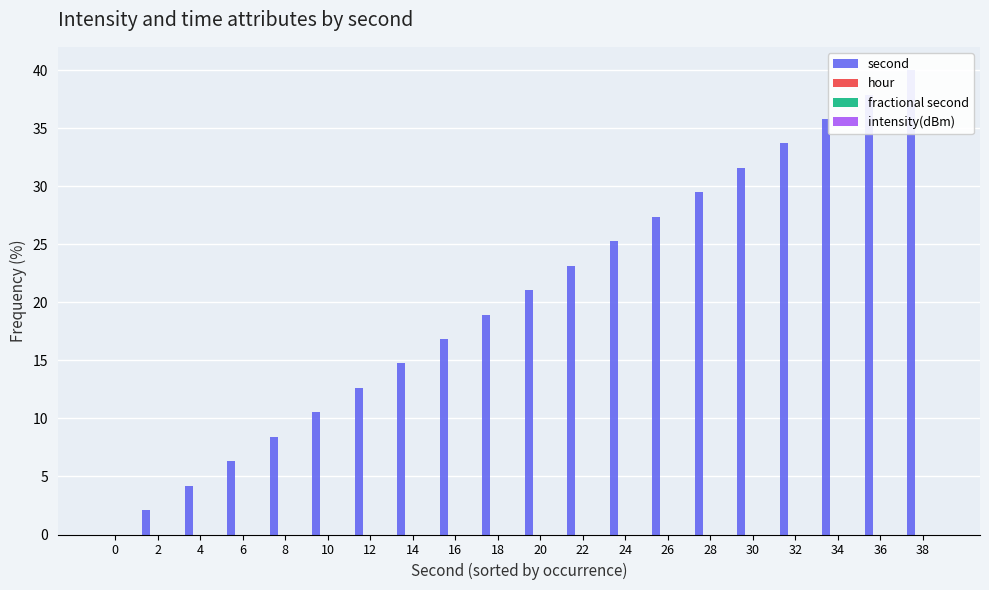

Reading left to right, transcribe all the data shown in this chart.

second: 0.0	2.1	4.2	6.3	8.4	10.5	12.6	14.7	16.8	18.9	21.1	23.2	25.3	27.4	29.5	31.6	33.7	35.8	37.9	40.0
hour: 0.0	0.0	0.0	0.0	0.0	0.0	0.0	0.0	0.0	0.0	0.0	0.0	0.0	0.0	0.0	0.0	0.0	0.0	0.0	0.0
fractional second: 0.0	0.0	0.0	0.0	0.0	0.0	0.0	0.0	0.0	0.0	0.0	0.0	0.0	0.0	0.0	0.0	0.0	0.0	0.0	0.0
intensity(dBm): 0.0	0.0	0.0	0.0	0.0	0.0	0.0	0.0	0.0	0.0	0.0	0.0	0.0	0.0	0.0	0.0	0.0	0.0	0.0	0.0